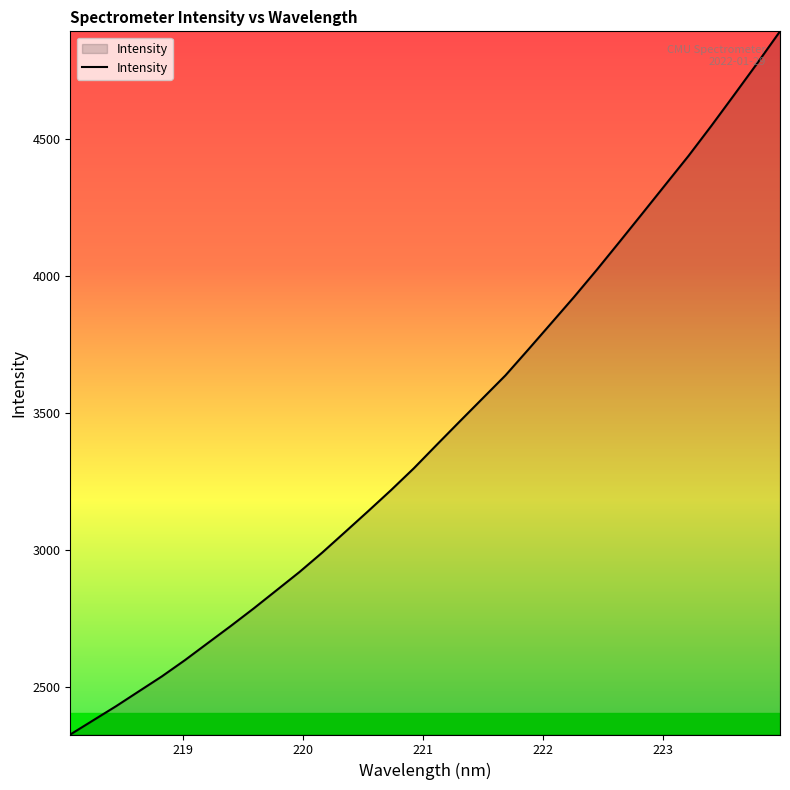

What is the greatest value displayed?

4892.0